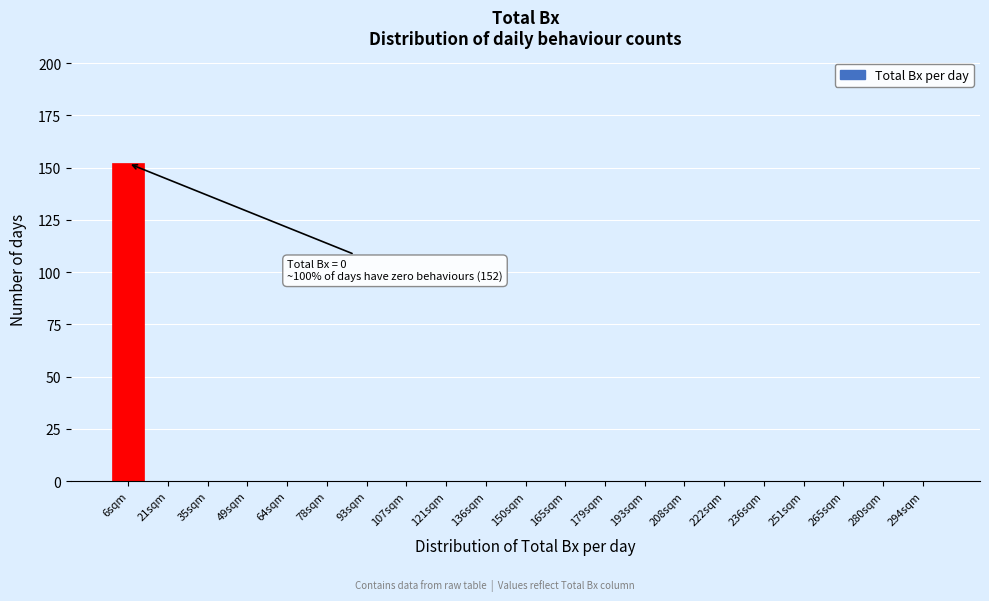

Reading left to right, what are all the values shown in this chart?

6sqm=152	21sqm=0	35sqm=0	49sqm=0	64sqm=0	78sqm=0	93sqm=0	107sqm=0	121sqm=0	136sqm=0	150sqm=0	165sqm=0	179sqm=0	193sqm=0	208sqm=0	222sqm=0	236sqm=0	251sqm=0	265sqm=0	280sqm=0	294sqm=0